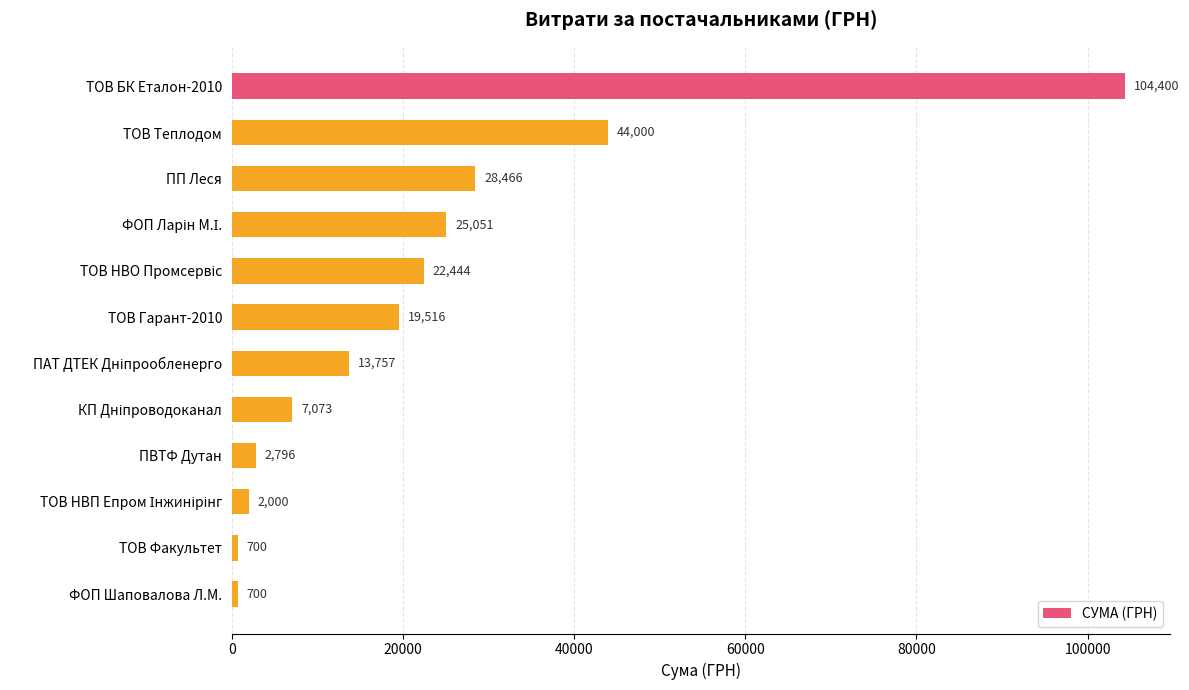

Are the bars horizontal?

Yes